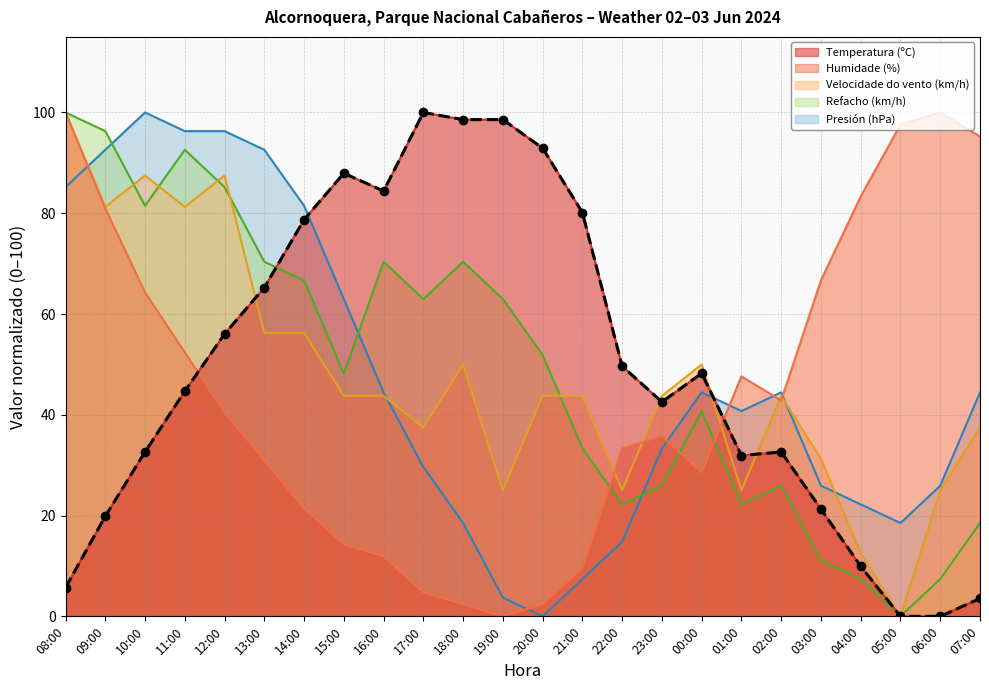

True or false: the data has more than 0 interior local peaks.

True